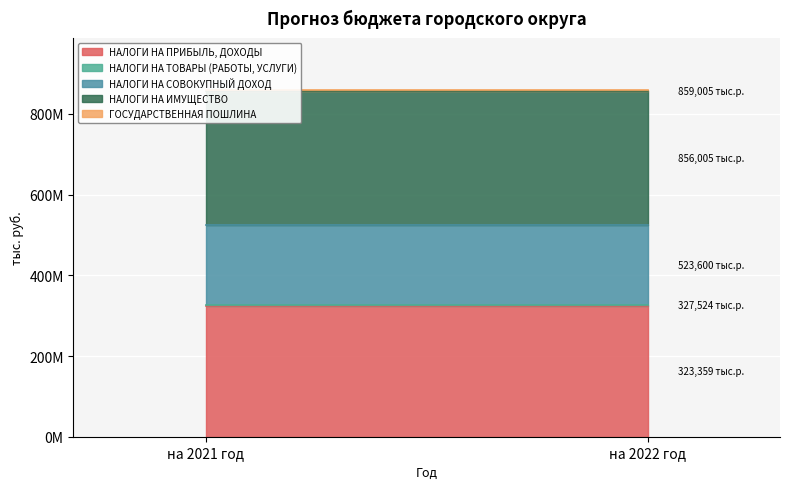

Reading left to right, what are all the values shown in this chart?

НАЛОГИ НА ПРИБЫЛЬ, ДОХОДЫ: 323359200	323359200
НАЛОГИ НА ТОВАРЫ (РАБОТЫ, УСЛУГИ): 4165000	4165000
НАЛОГИ НА СОВОКУПНЫЙ ДОХОД: 196076200	196076200
НАЛОГИ НА ИМУЩЕСТВО: 332405000	332405000
ГОСУДАРСТВЕННАЯ ПОШЛИНА: 3000000	3000000